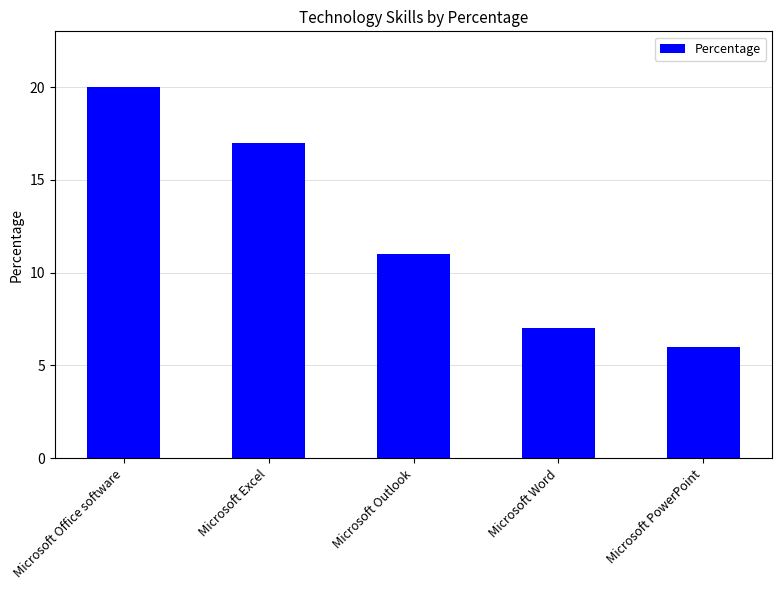

Rank the categories by value from lowest to highest.

Microsoft PowerPoint, Microsoft Word, Microsoft Outlook, Microsoft Excel, Microsoft Office software